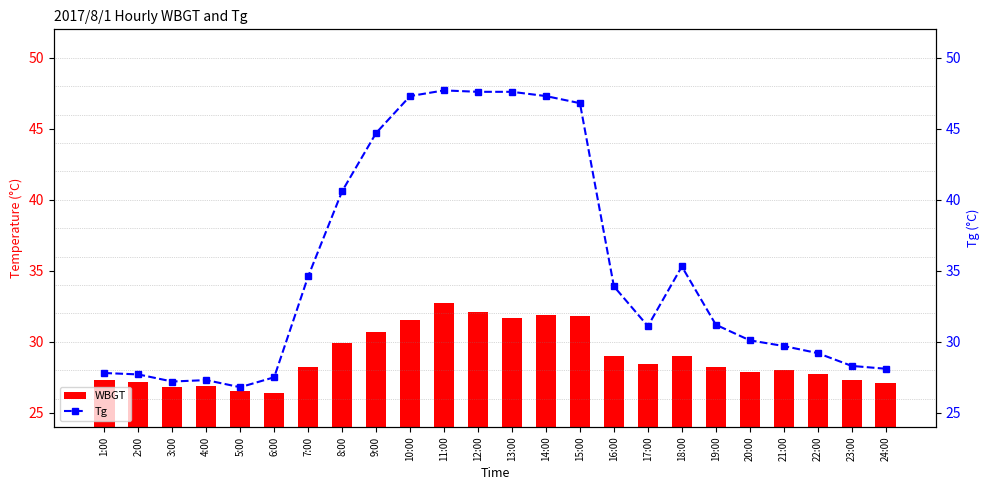

How many data points in WBGT are less than 28?

10